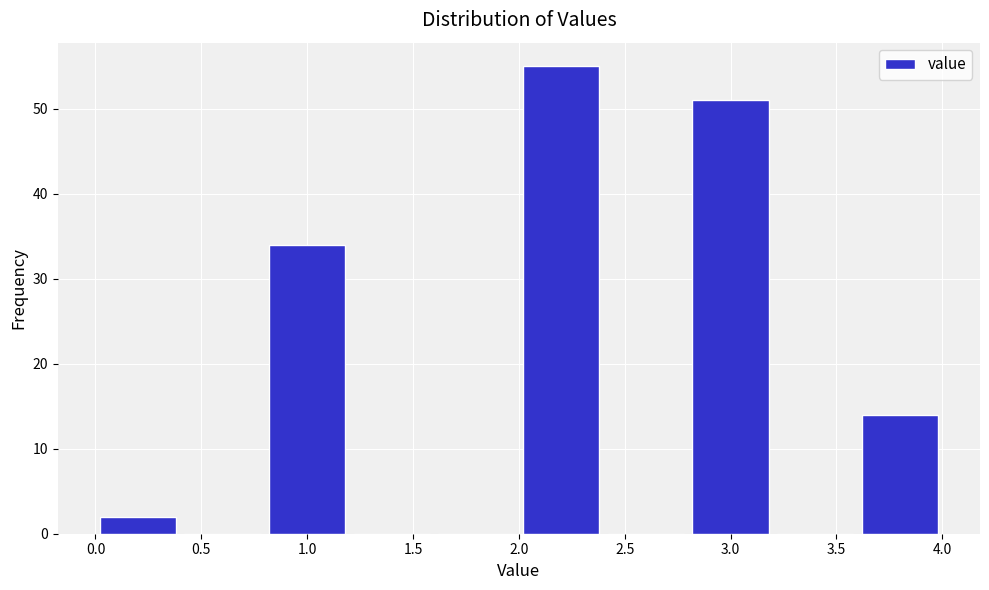

Which range on the x-axis has the tallest bar?

2.0 to 2.4